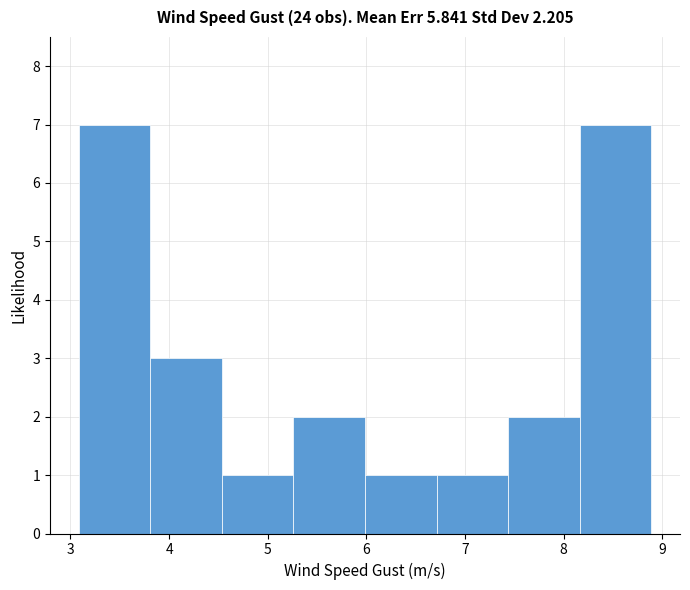

Reading left to right, transcribe this chart: for each bar, give the range it covers on the x-axis and its height. Neither the bar edges nor the heights are printed on the chart, so give them approximately, as read against the axes.

3.1 to 3.8: 7
3.8 to 4.5: 3
4.5 to 5.3: 1
5.3 to 6.0: 2
6.0 to 6.7: 1
6.7 to 7.4: 1
7.4 to 8.2: 2
8.2 to 8.9: 7